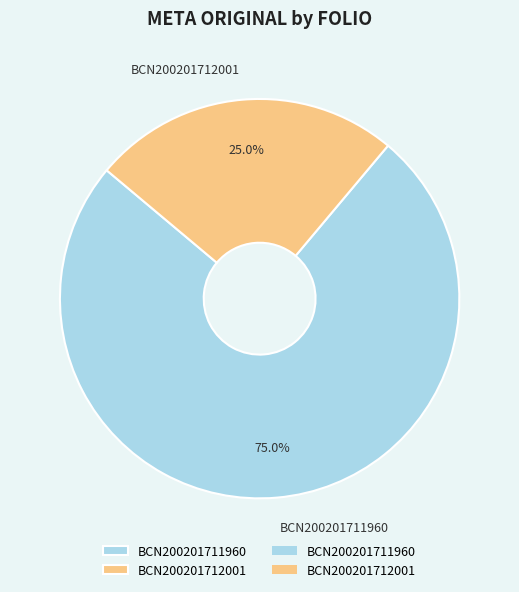

What is the total percentage of BCN200201711960 and BCN200201712001?

100.0%